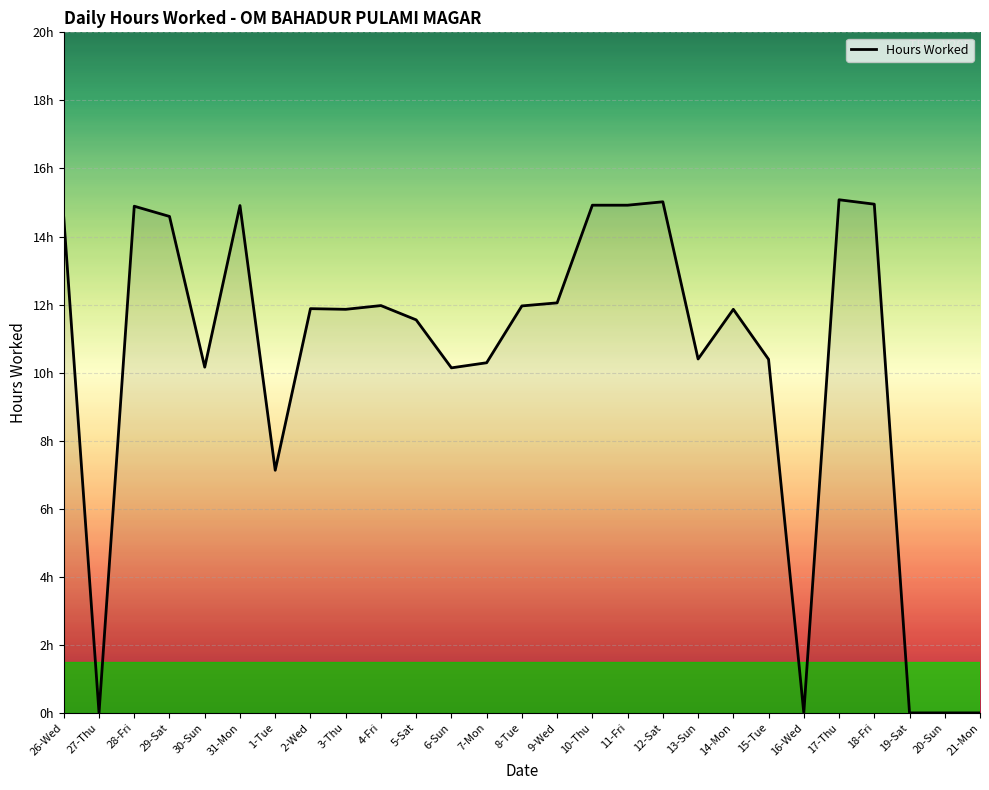

Is this an area chart (filled region under the line)?

Yes